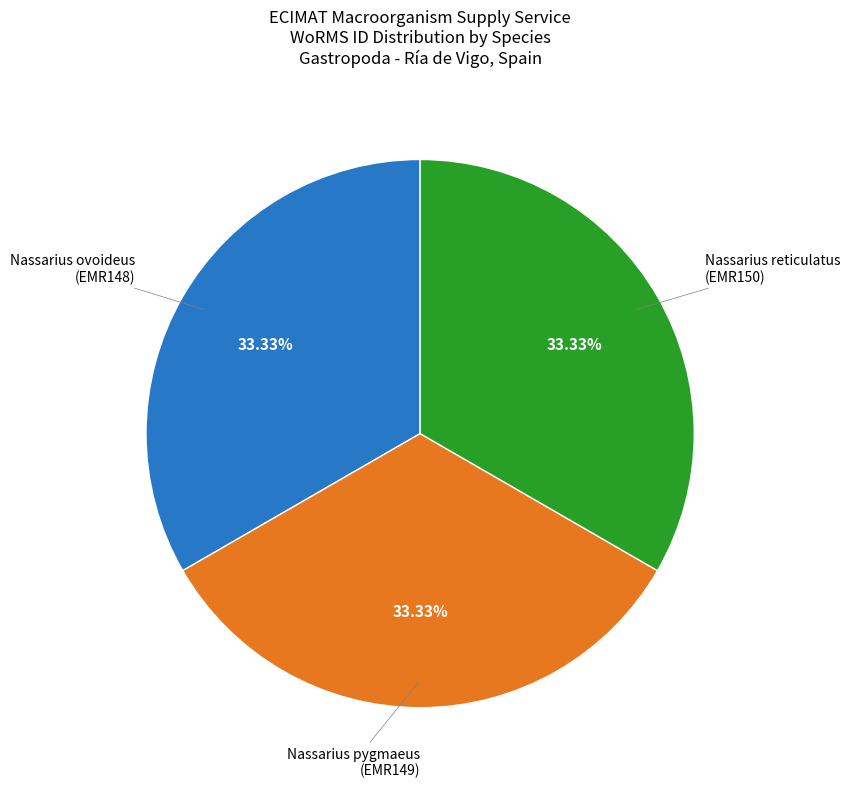

To the nearest percent, what percentage of the pie is Nassarius reticulatus (EMR150)?

33%